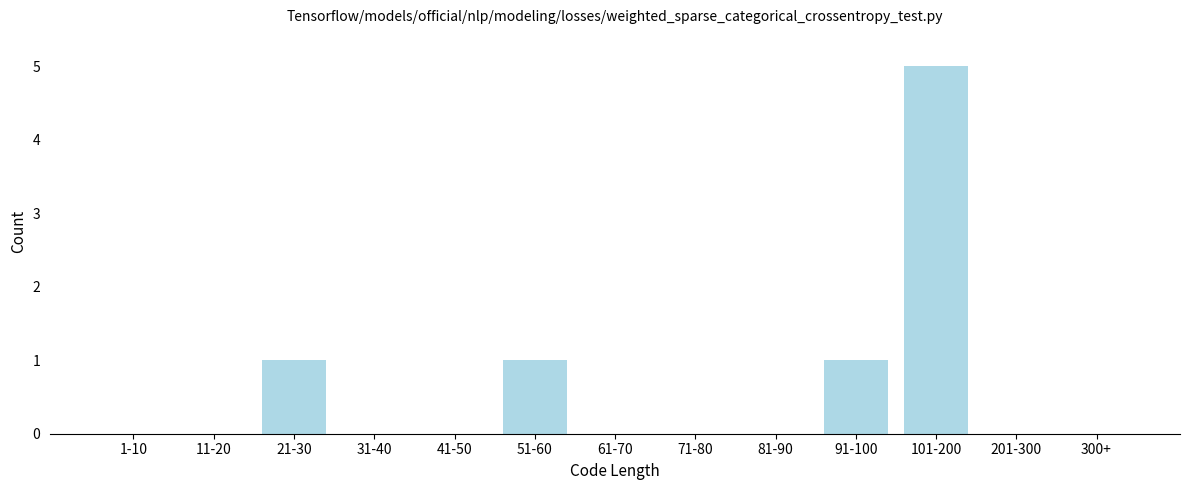

Reading right to left, transcribe all the data shown in this chart.

300+=0	201-300=0	101-200=5	91-100=1	81-90=0	71-80=0	61-70=0	51-60=1	41-50=0	31-40=0	21-30=1	11-20=0	1-10=0